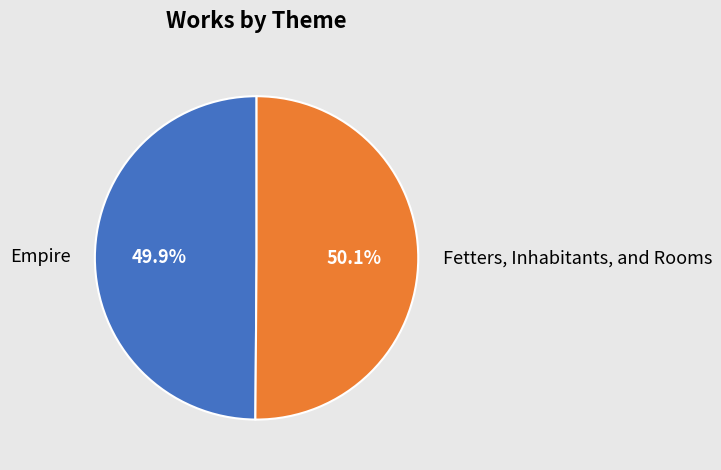

To the nearest percent, what percentage of the pie is Fetters, Inhabitants, and Rooms?

50%